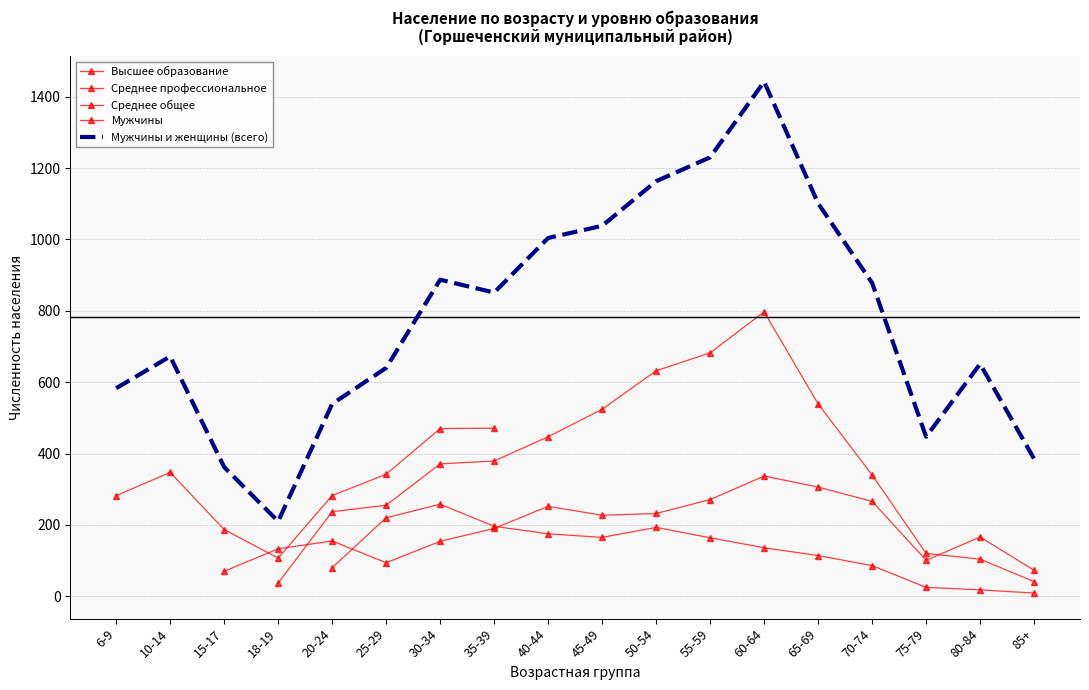

What is the sum of all Мужчины и женщины (всего) values?

14083